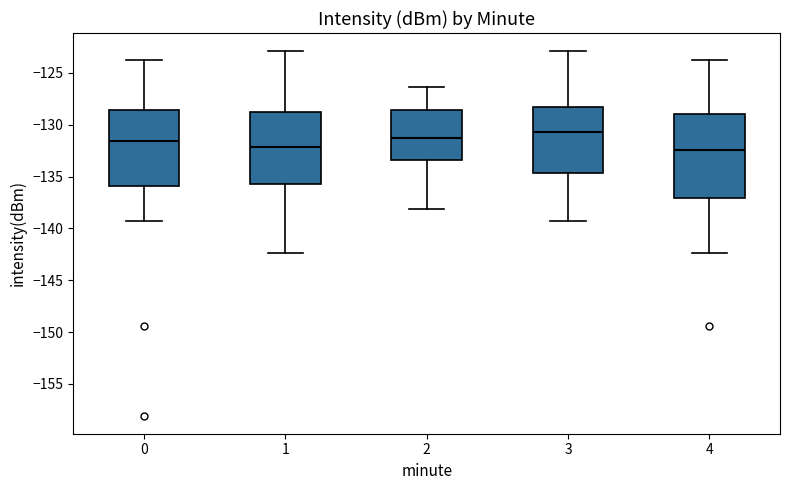

Which box's median line is the highest?

3